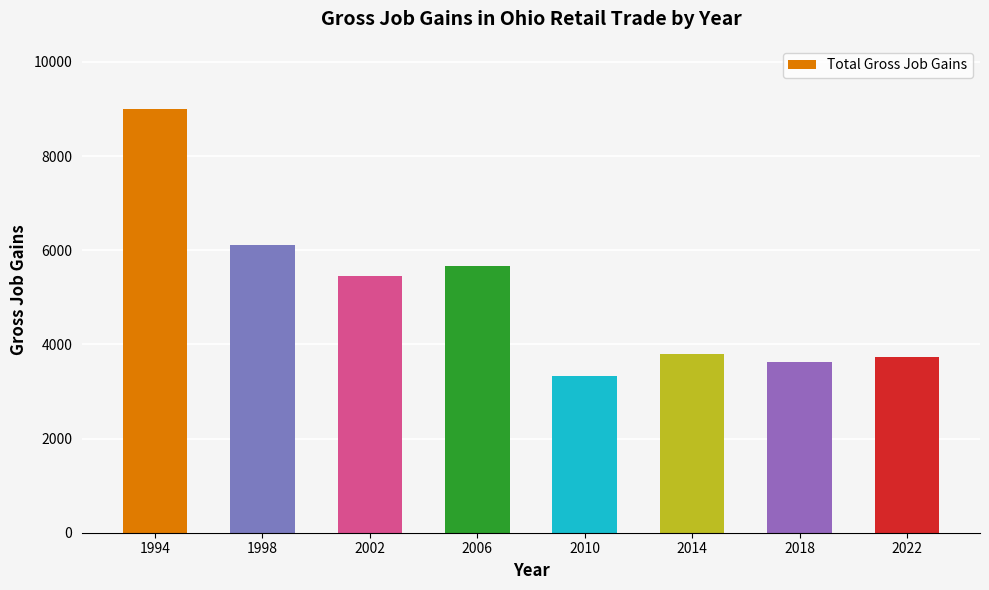

Is it true that the value at 2010 is 2110?

False